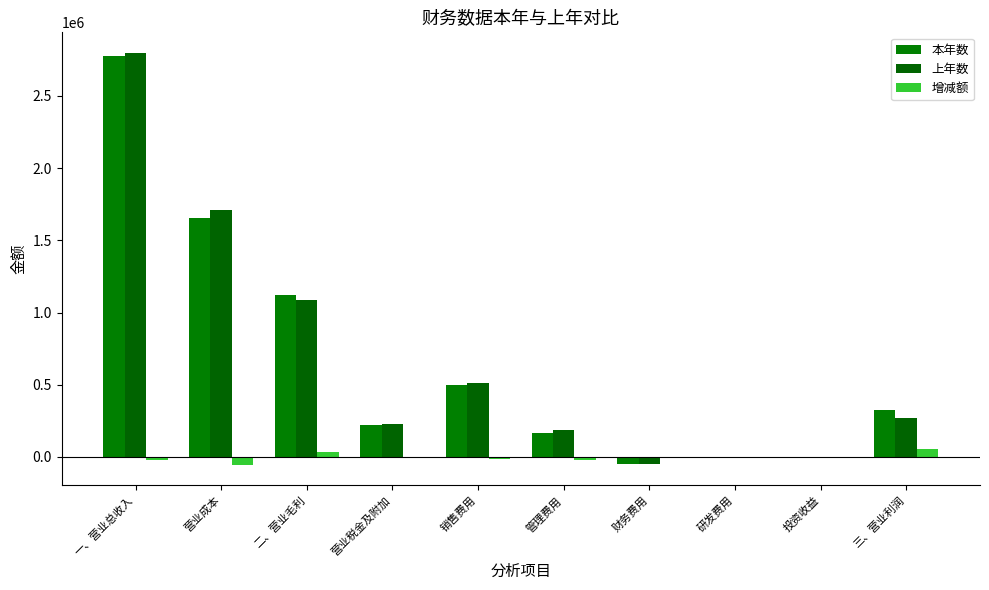

At 三、营业利润, list the series in order from largest to smallest.

本年数, 上年数, 增减额